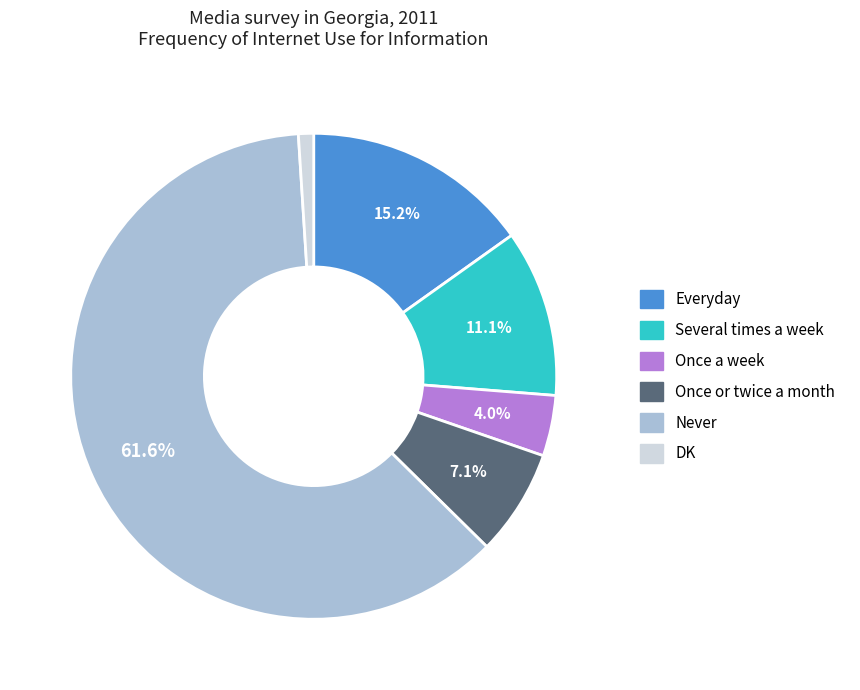

How many segments does this pie chart have?

6